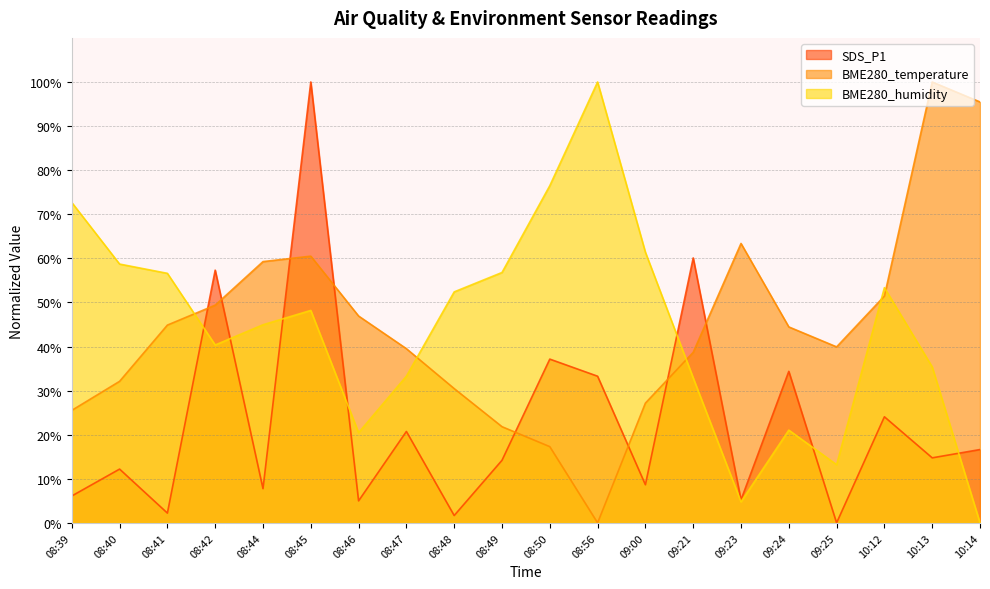

What is the difference between the BME280_temperature values at 09:00 and 08:47?

12.3